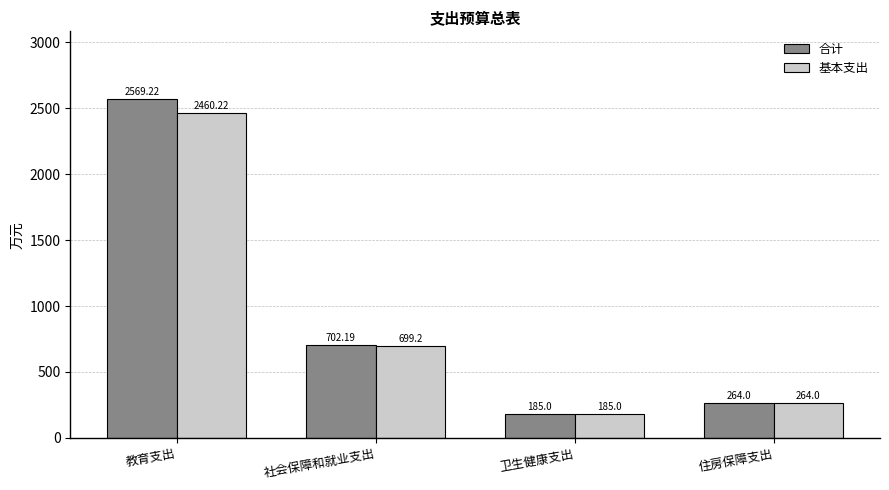

What is the difference between the highest and lowest values at 社会保障和就业支出?

3.0